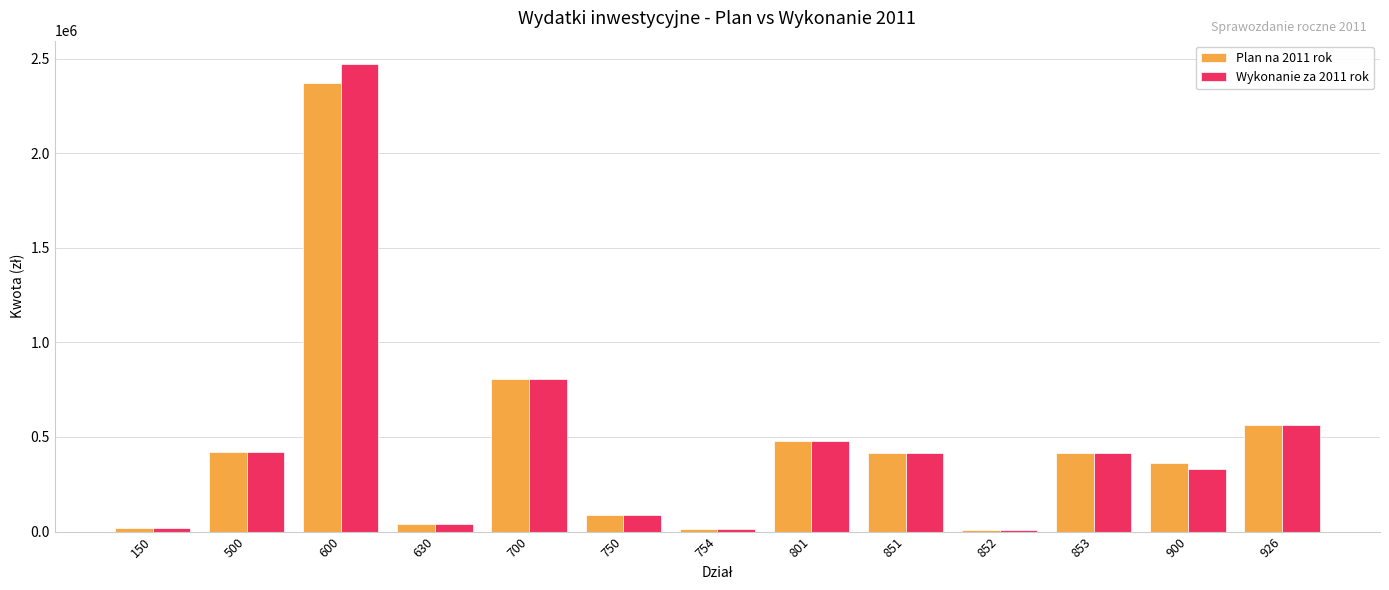

Count the number of categories in the chart.

13